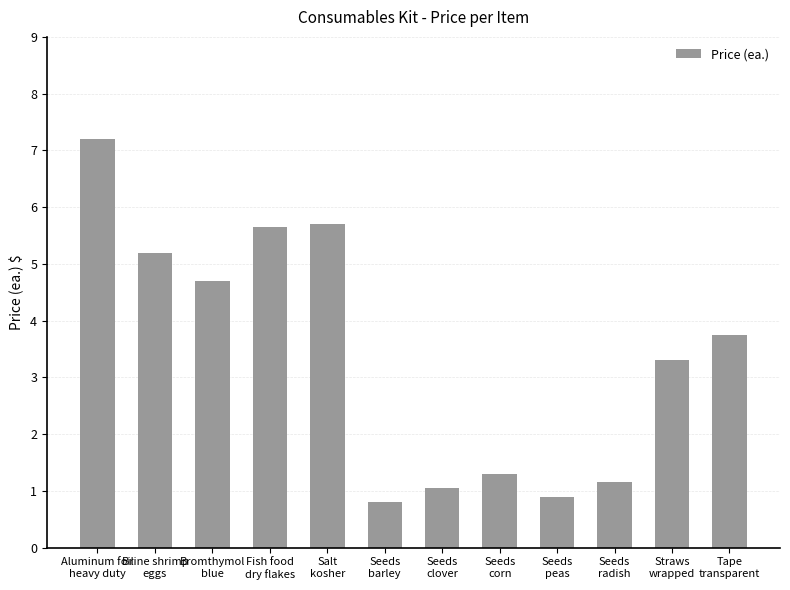

What is the greatest value displayed?

7.2